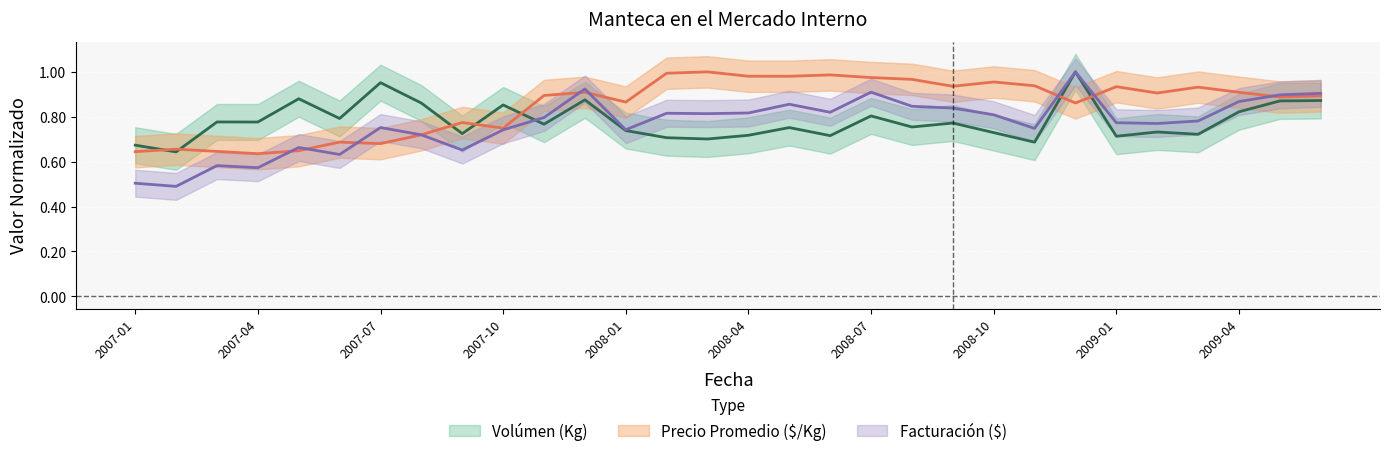

What is the label of the 23rd point from the right?

2007-08